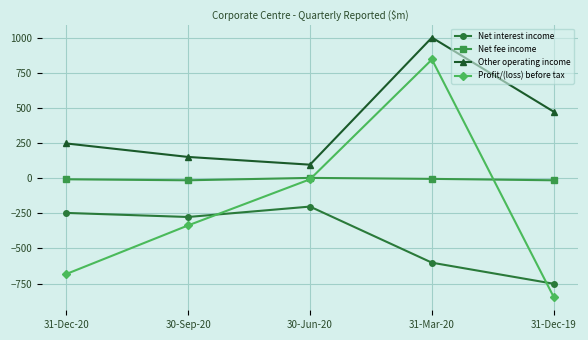

Rank the series by their maximum value, from lowest to highest.

Net interest income, Net fee income, Profit/(loss) before tax, Other operating income